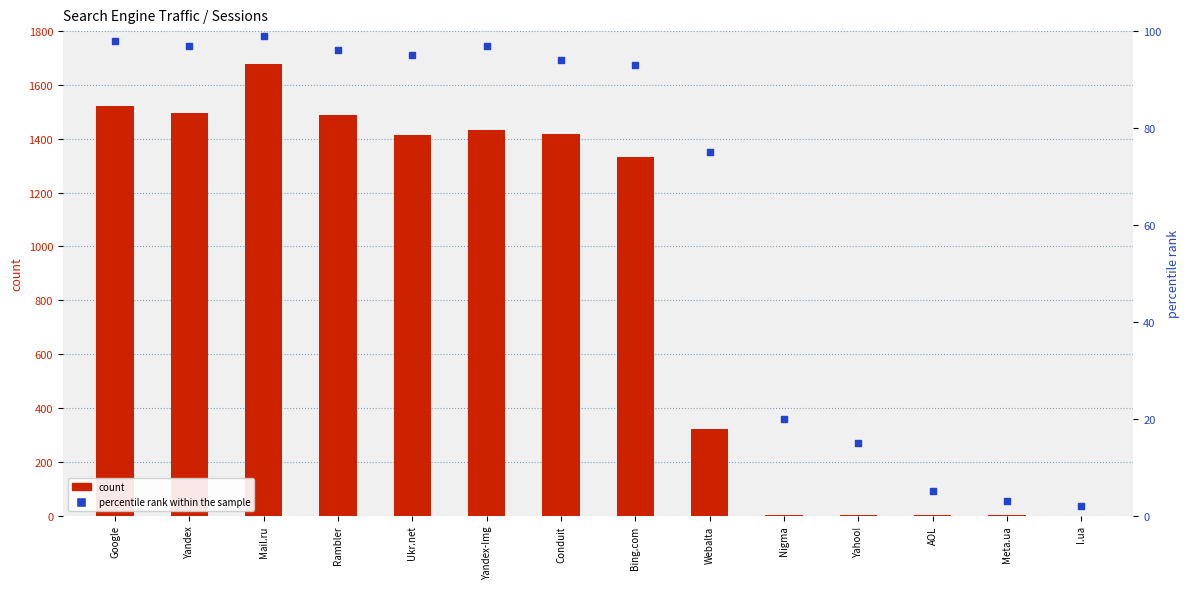

Which series contains the highest Y value?

count